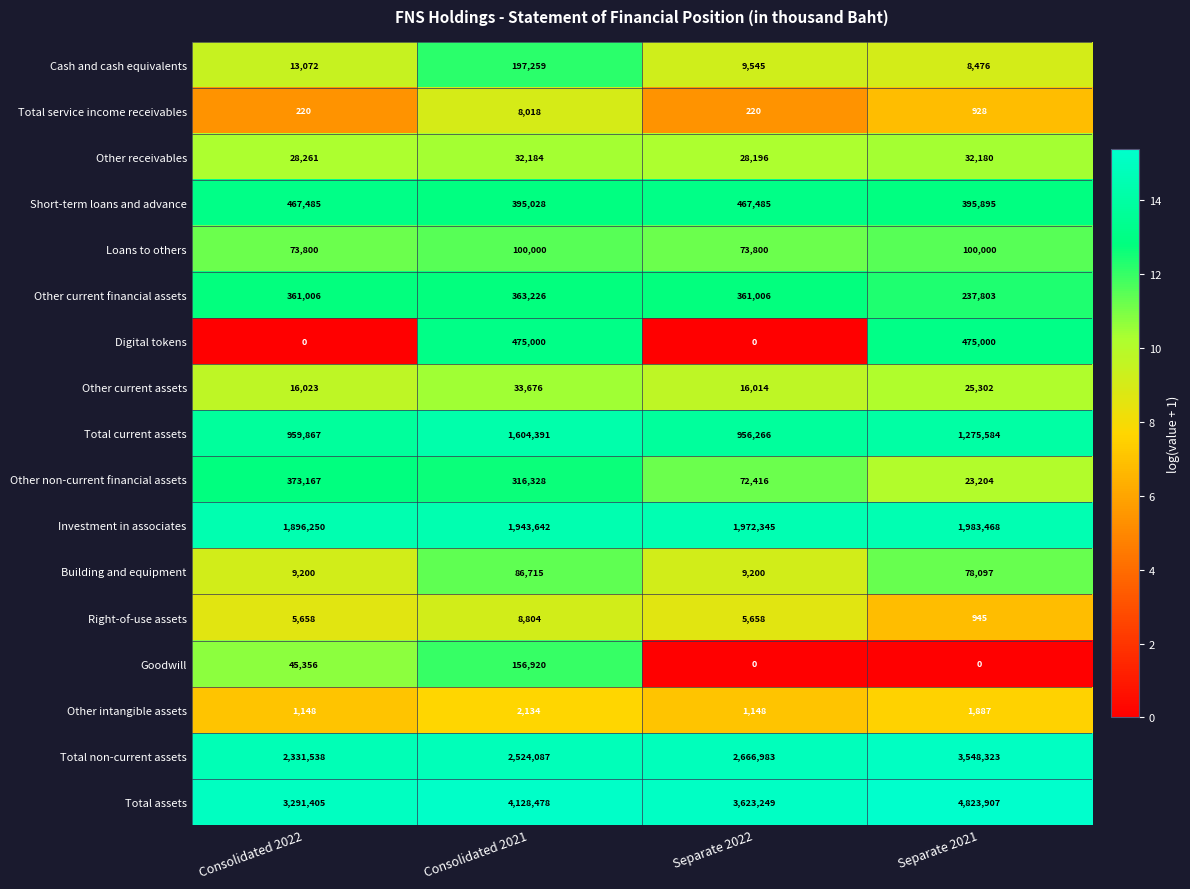

What is the maximum value shown in the chart?

4823907